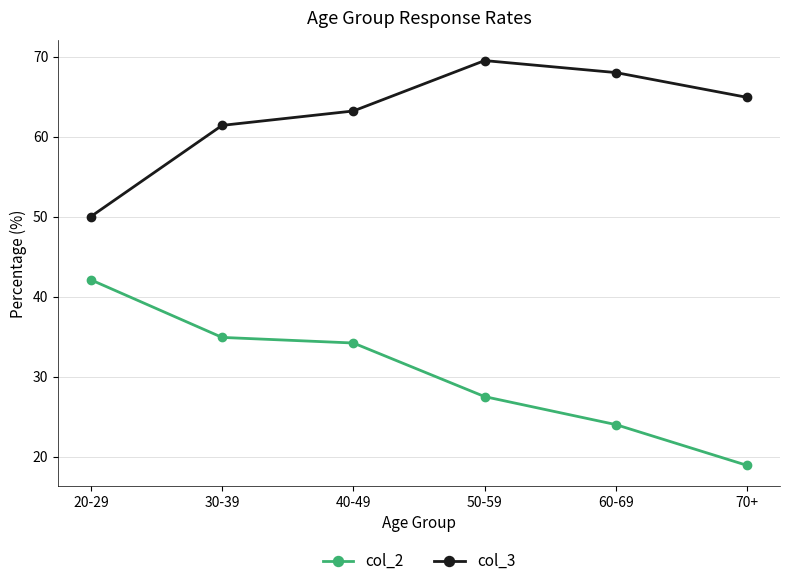

How many values in the col_3 series exceed 64?

3